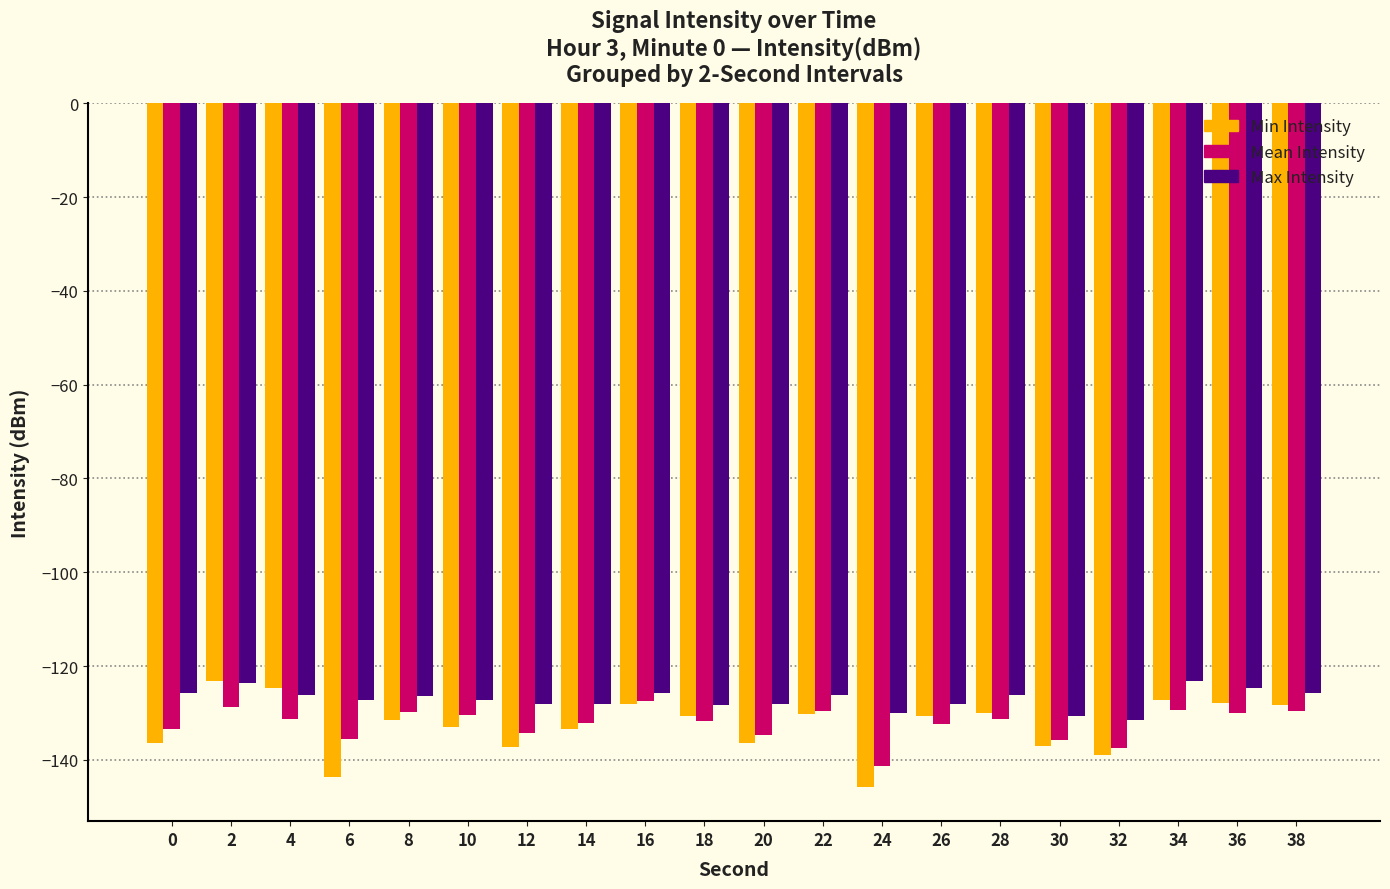

What is the difference between the second highest and minimum values in the Min Intensity series?

21.2